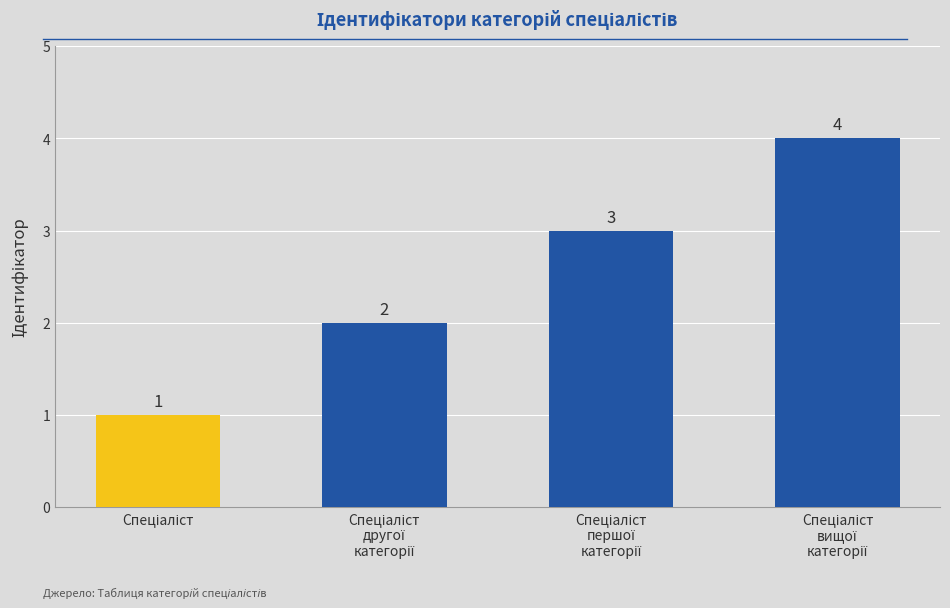

What is the value of the 4th bar from the left?

4